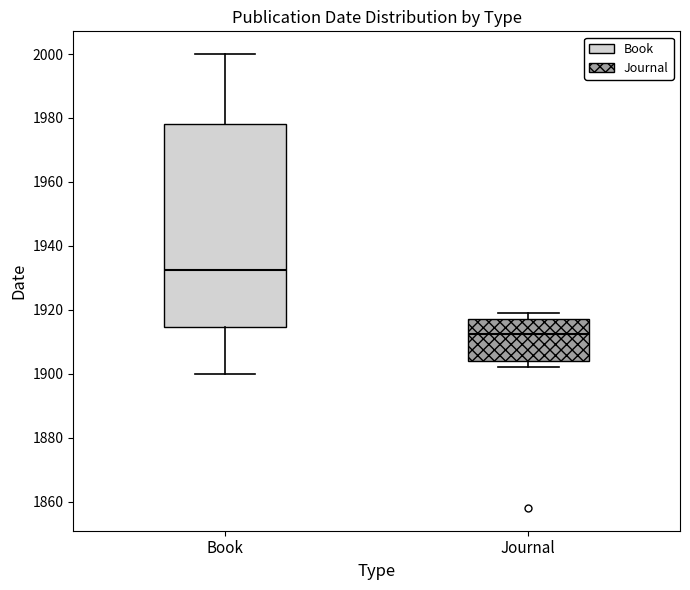

Which box's median line is the lowest?

Journal